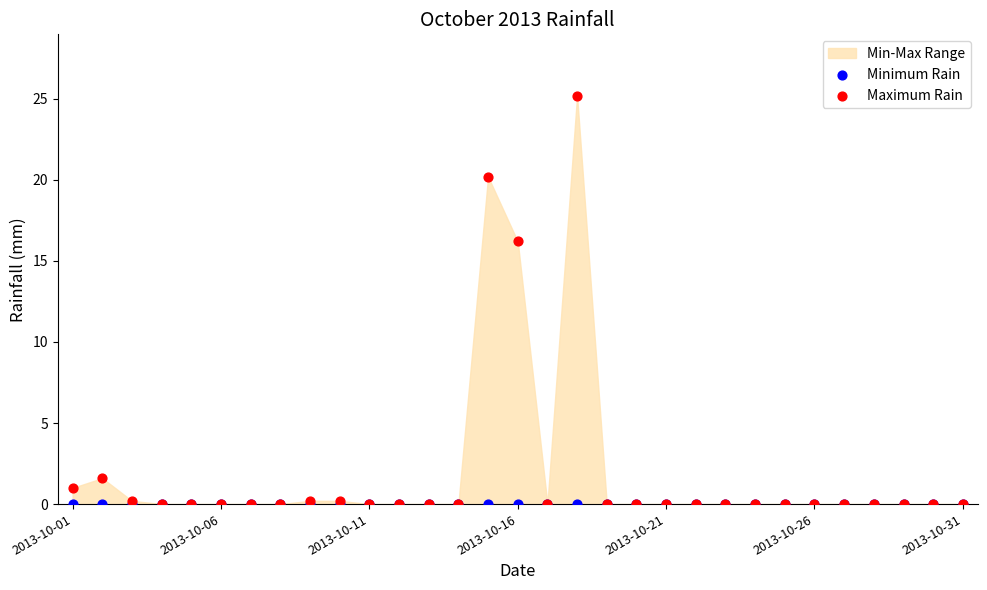

Across all series, what Y value is closest to 12?

16.2